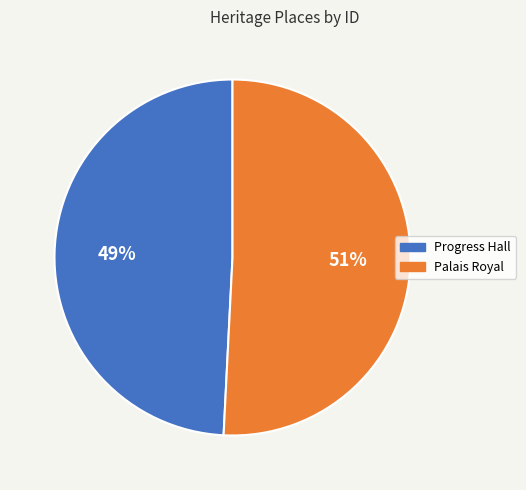

Count the number of slices in the pie.

2